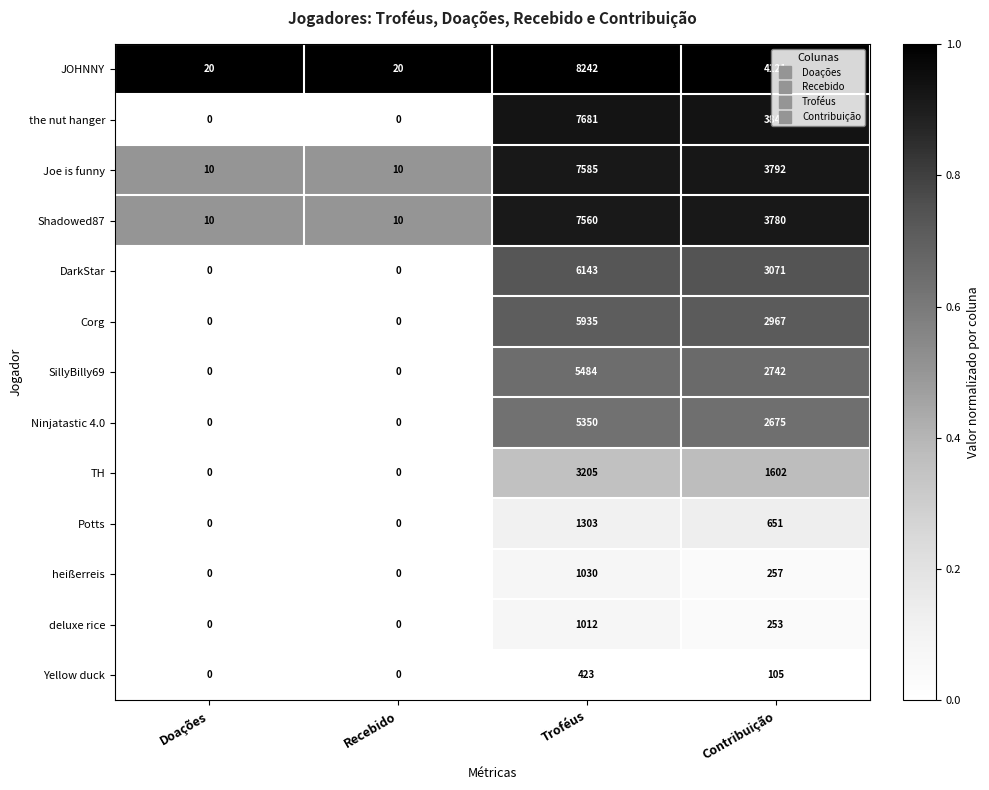

What is the sum of the Potts values at Contribuição and Doações?

651